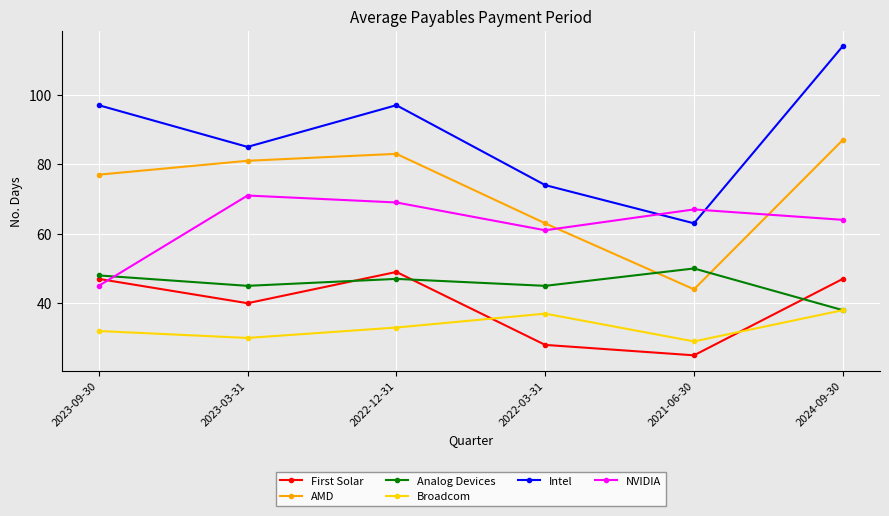

What are all the series names shown in the legend?

First Solar, AMD, Analog Devices, Broadcom, Intel, NVIDIA